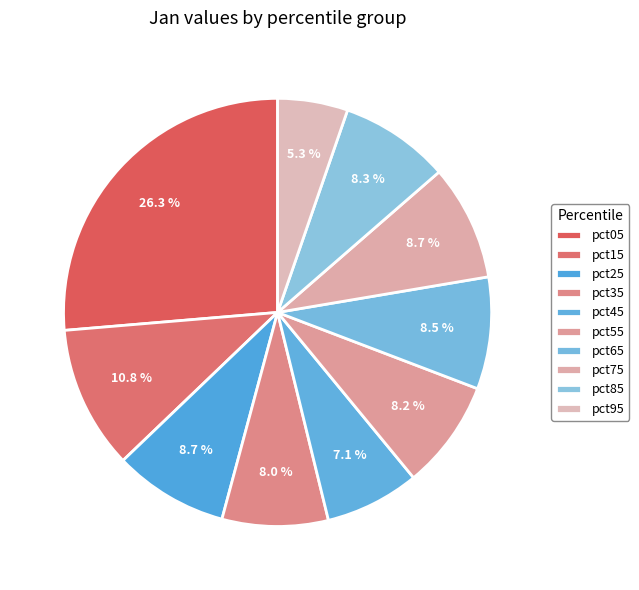

Rank the categories by value from lowest to highest.

pct95, pct45, pct35, pct55, pct85, pct65, pct25, pct75, pct15, pct05